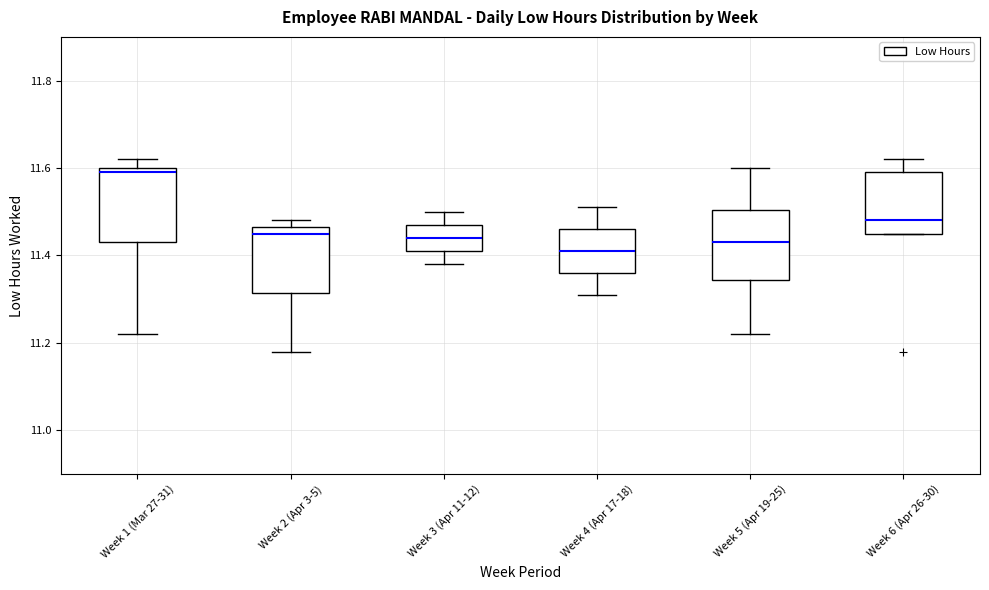

Where does the median line of the box for Week 6 (Apr 26-30) sit on the y-axis? The values are not printed on the chart, so give them approximately, as read against the axis.

11.48